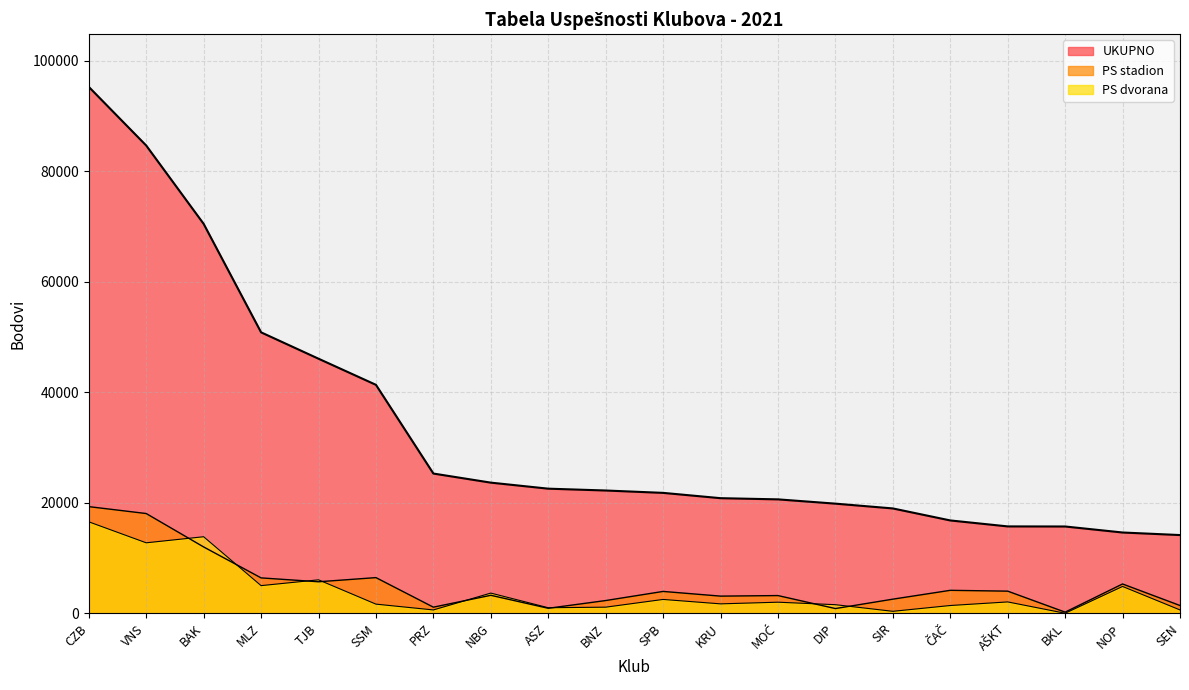

Rank the categories by UKUPNO value from highest to lowest.

CZB, VNS, BAK, MLZ, TJB, SSM, PRZ, NBG, ASZ, BNZ, SPB, KRU, MOĆ, DIP, SIR, ČAČ, AŠKT, BKL, NOP, SEN